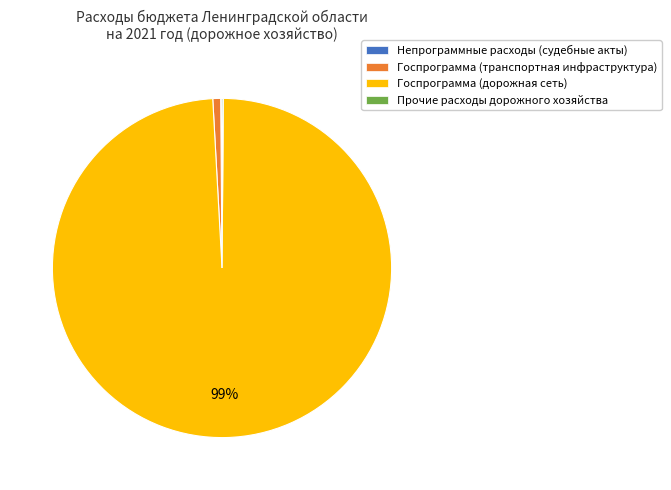

Is there any slice that represents more than half of the pie?

Yes